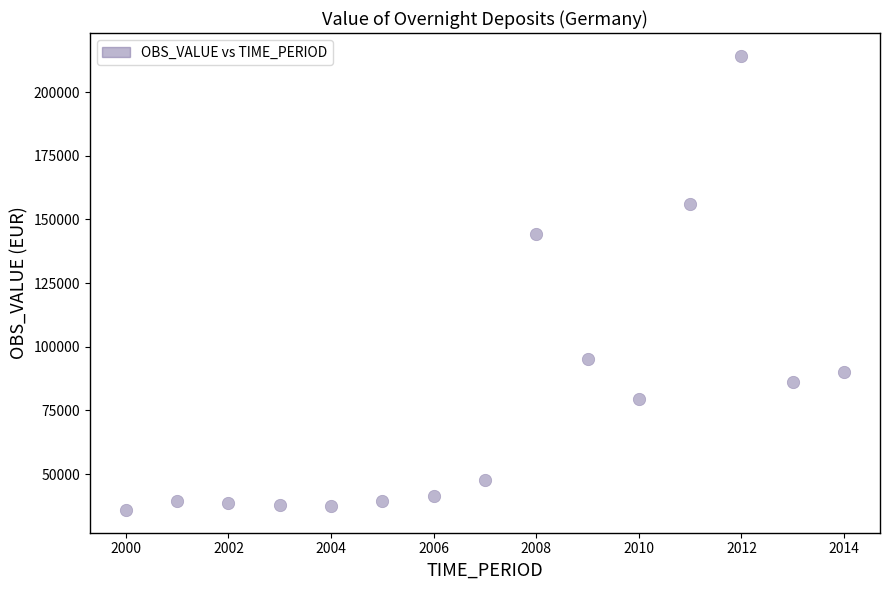

What is the range of Y values (max minus min)?

178434.5